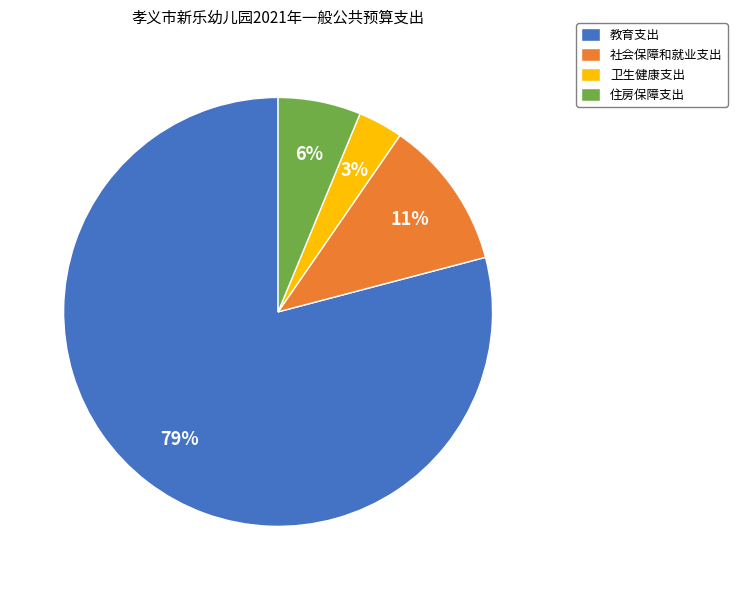

How many segments does this pie chart have?

4